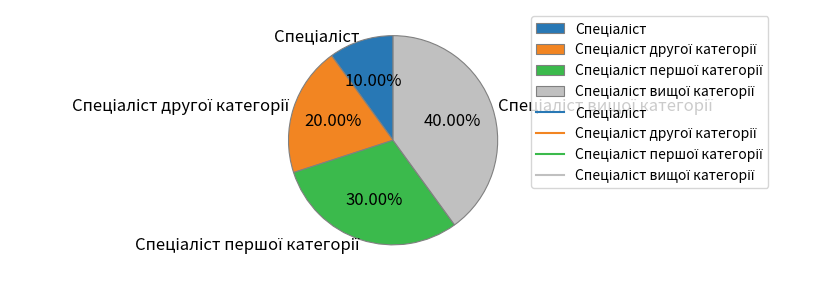

How many slices are in this pie chart?

4